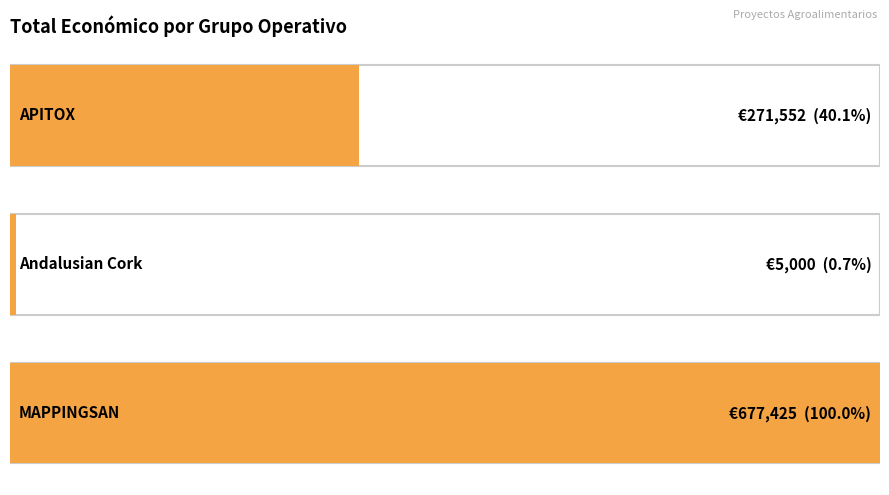

Rank the categories by value from lowest to highest.

Andalusian Cork, APITOX, MAPPINGSAN